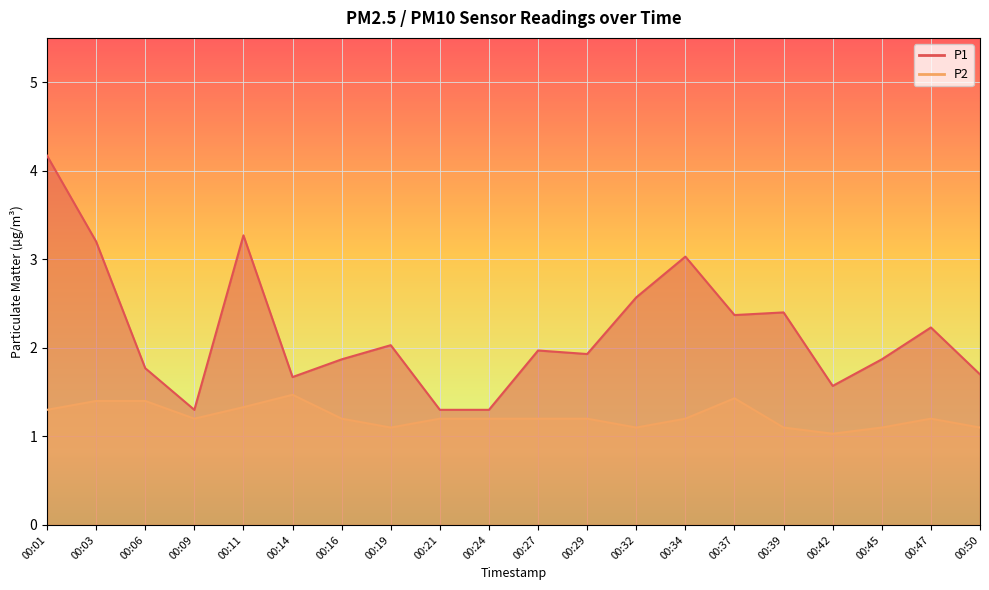

Which series has the largest range (max minus min)?

P1